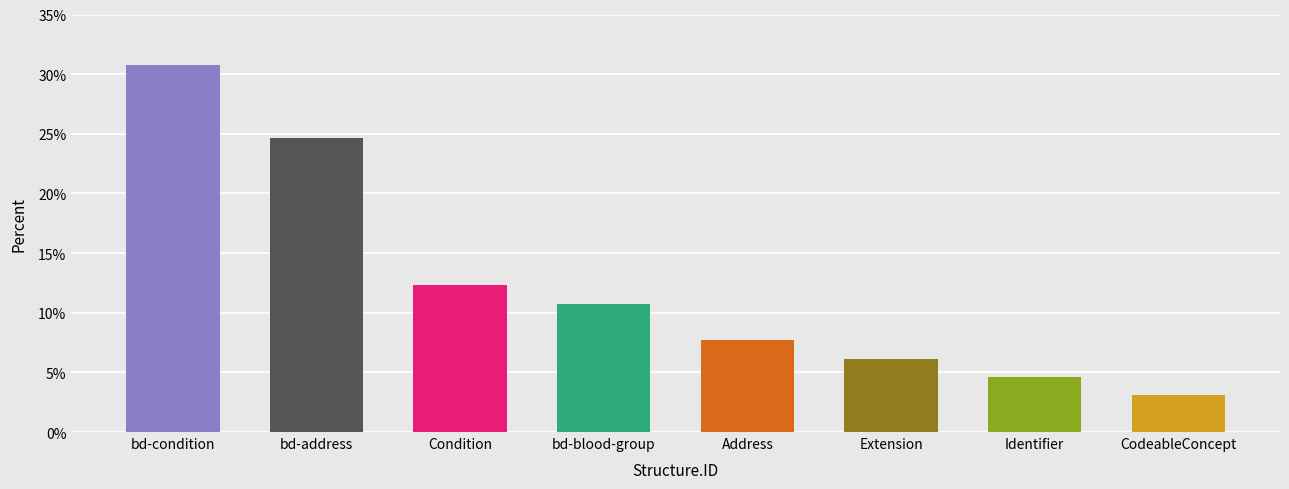

What is the difference between the maximum and minimum values?

27.7